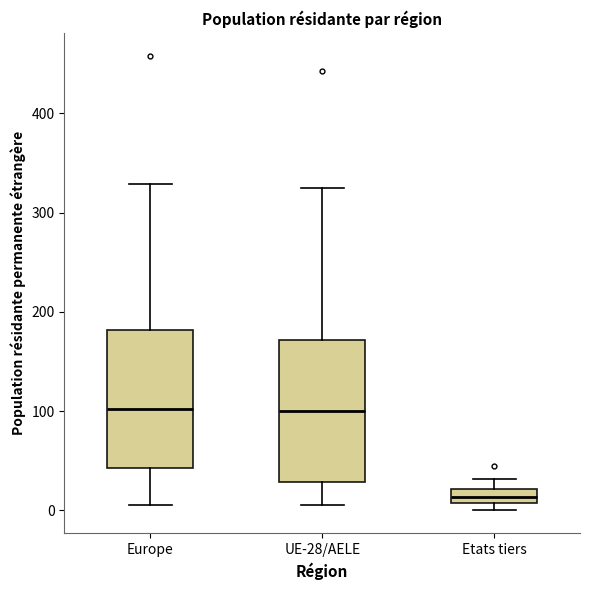

Where is the upper edge of the box for Etats tiers on the y-axis? The values are not printed on the chart, so give them approximately, as read against the axis.

20